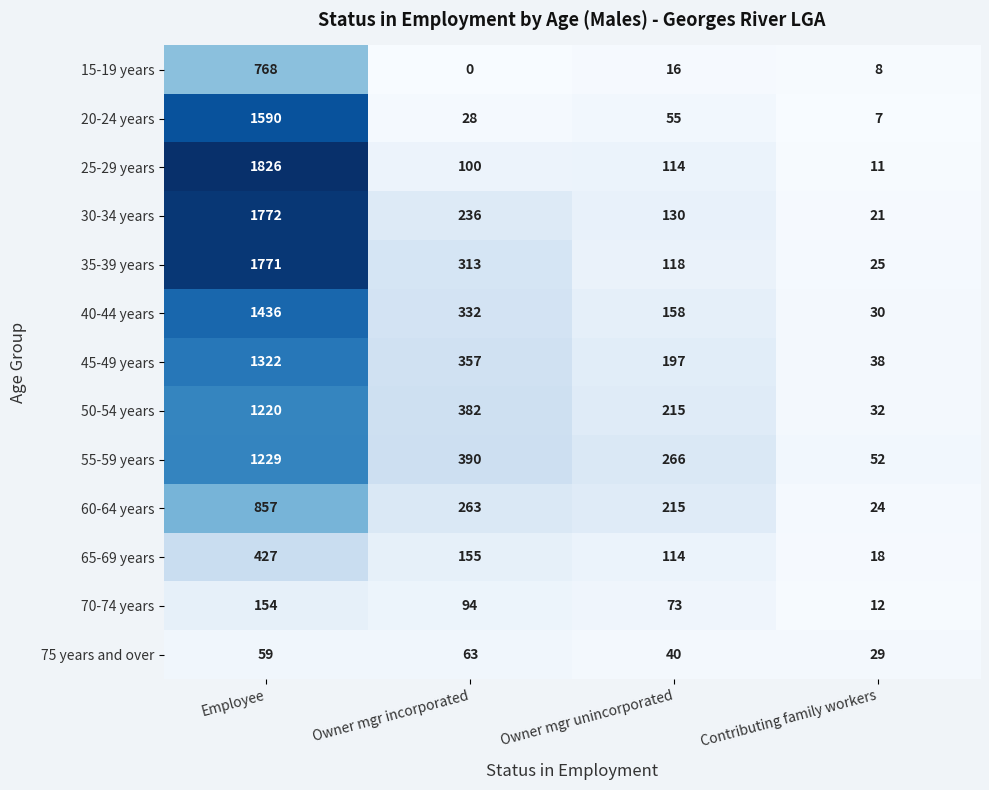

What is the difference between the second highest and minimum values in the 35-39 years series?

288